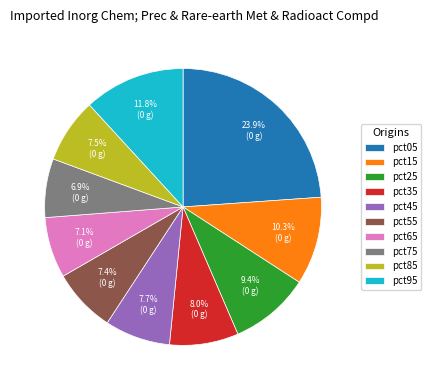

What percentage do pct65 and pct55 together represent?

14.5%